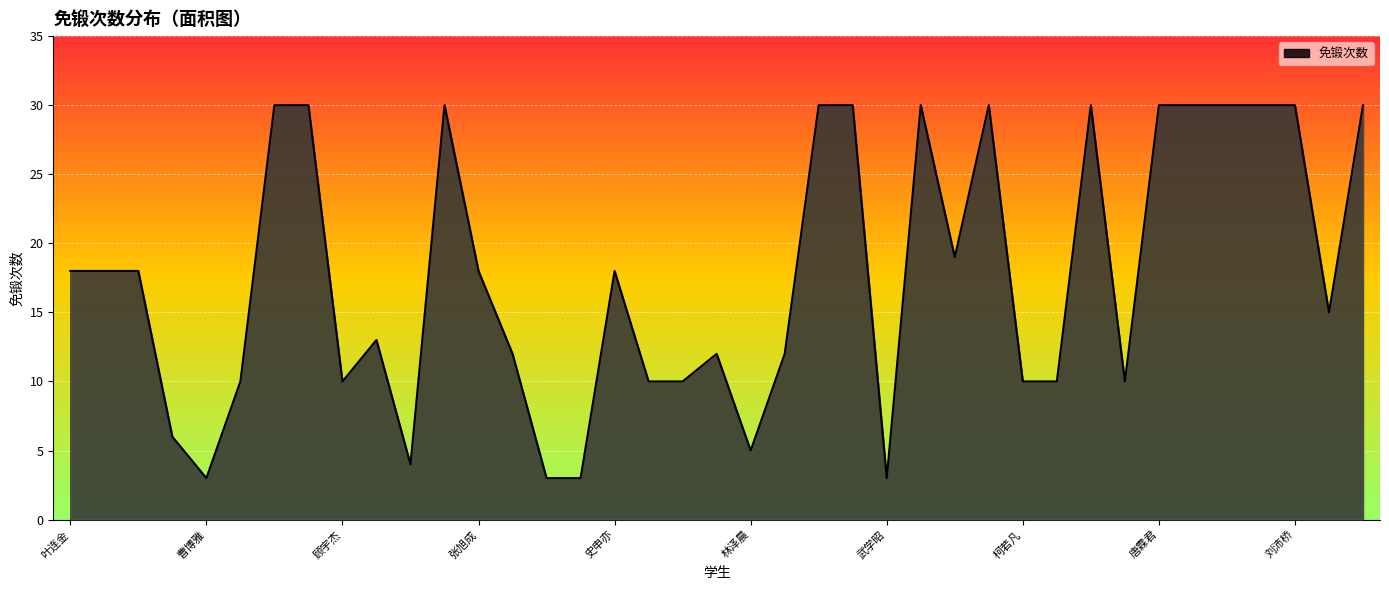

What is the smallest value displayed?

3